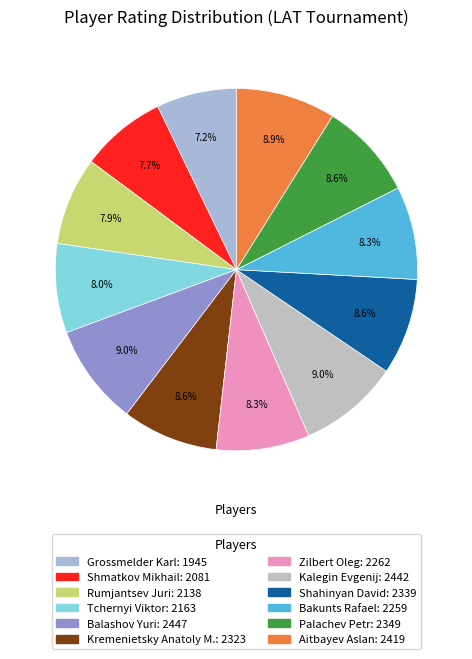

Count the number of slices in the pie.

12